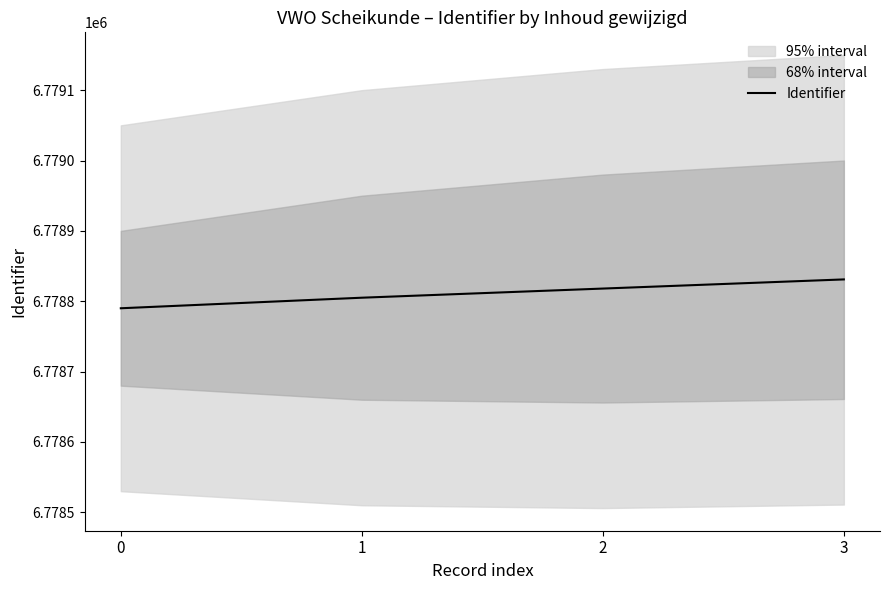

What is the sum of all values?

27115244